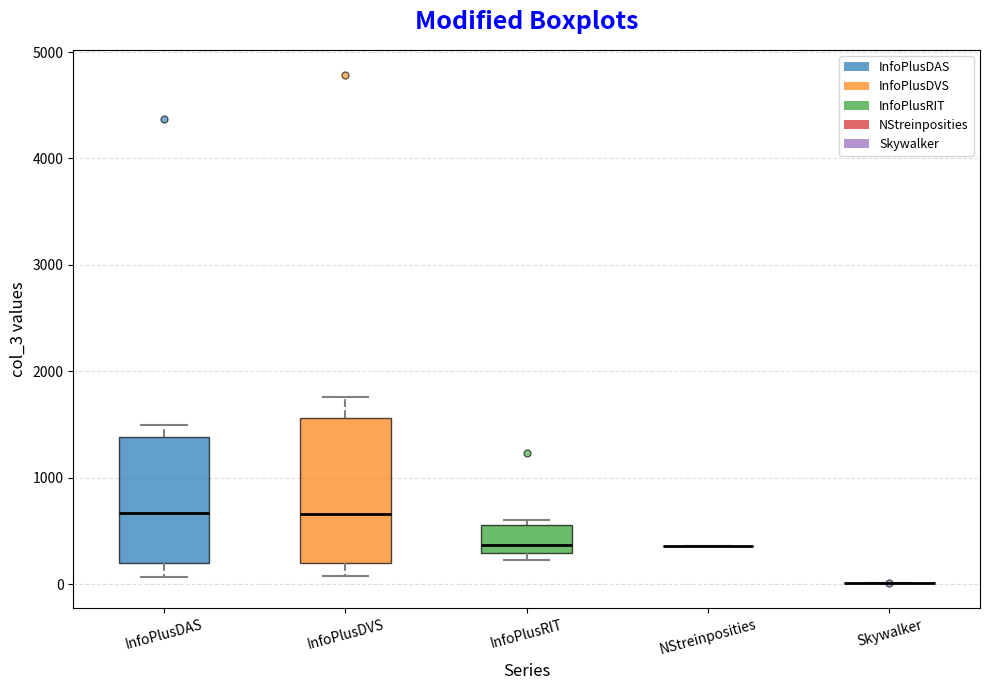

Which box is the tallest, from its lower edge to its upper edge?

InfoPlusDVS